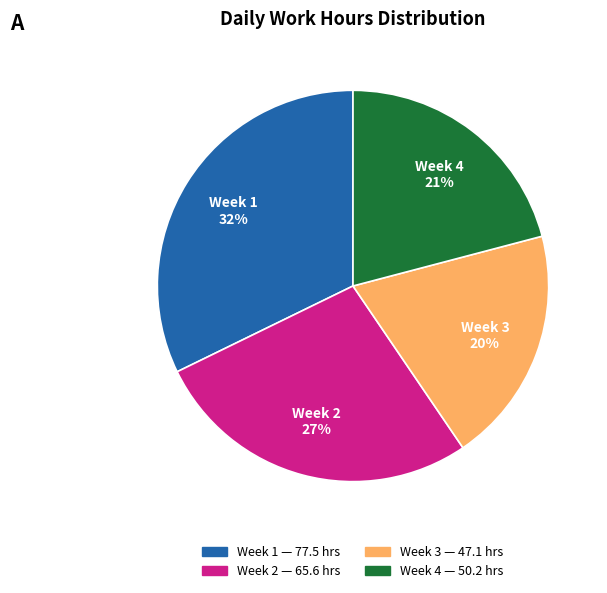

Is there a majority slice in this chart?

No